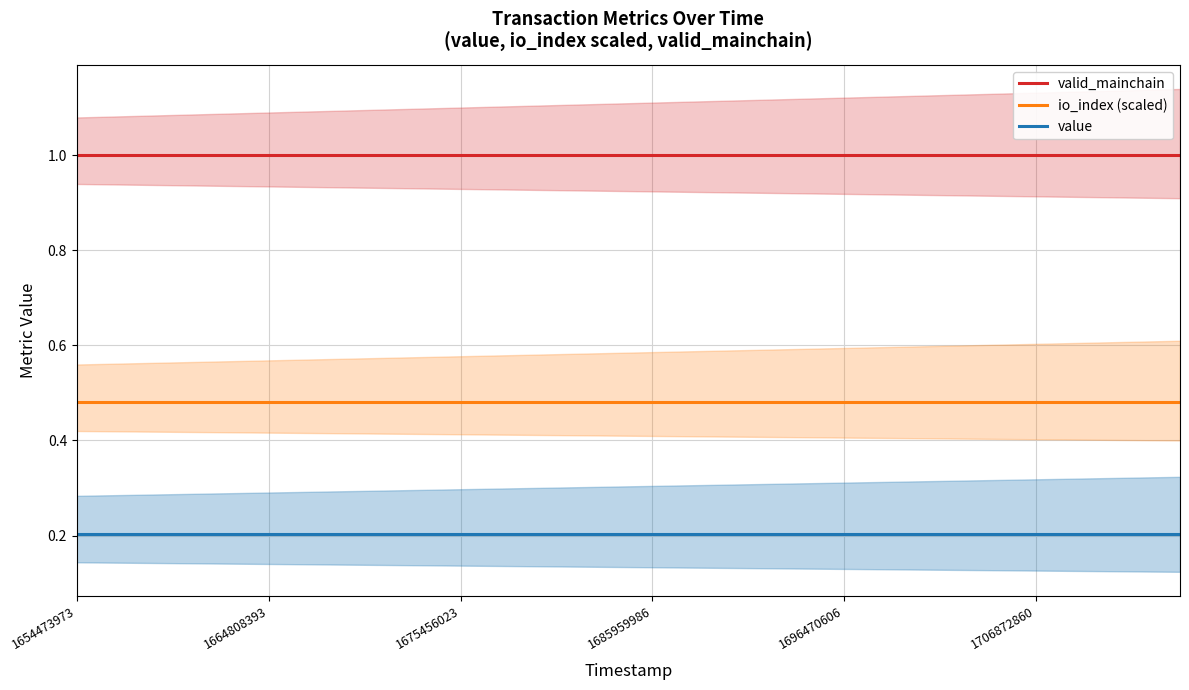

List the series in order of their overall mean, highest first.

valid_mainchain, io_index (scaled), value